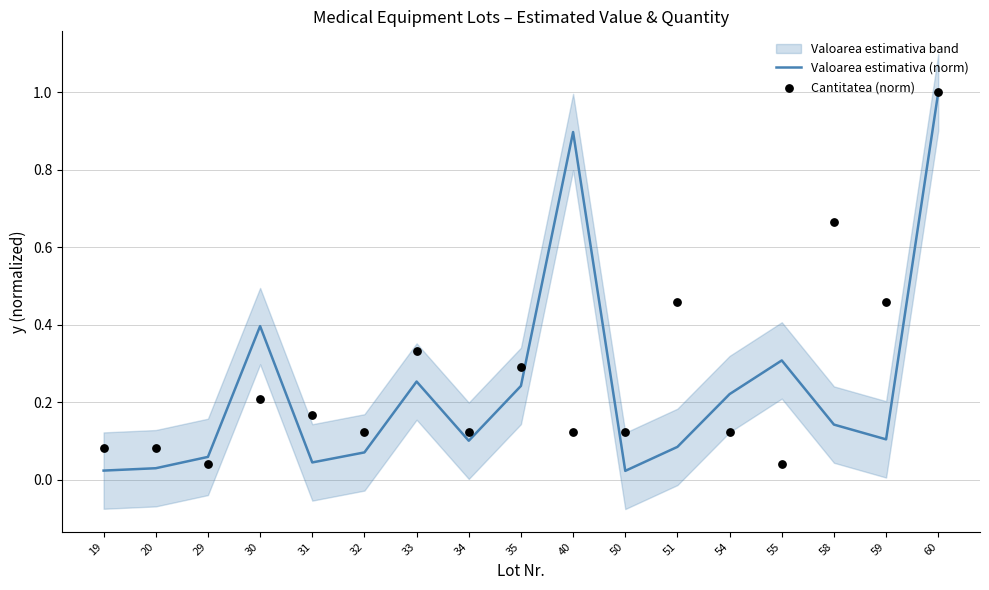

Which category has the highest value in the Valoarea estimativa (norm) series?

60